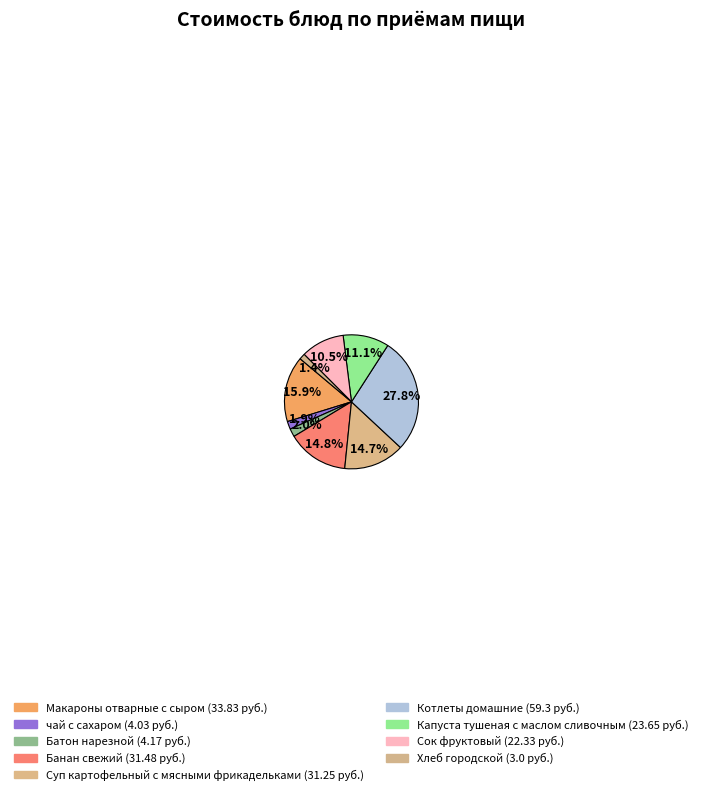

Is it true that Хлеб городской is 1% of the pie?

True